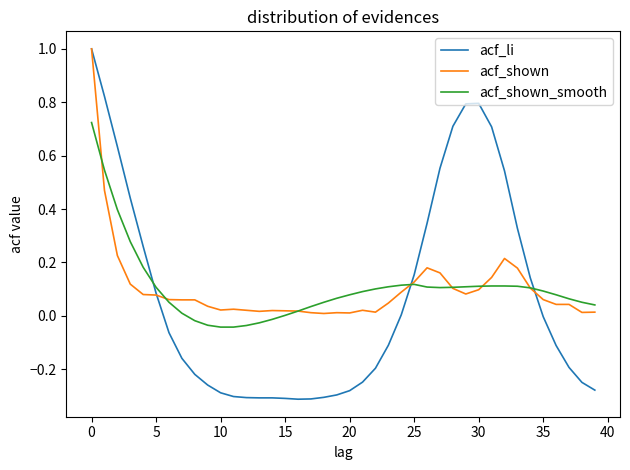

Which series has the largest range (max minus min)?

acf_li